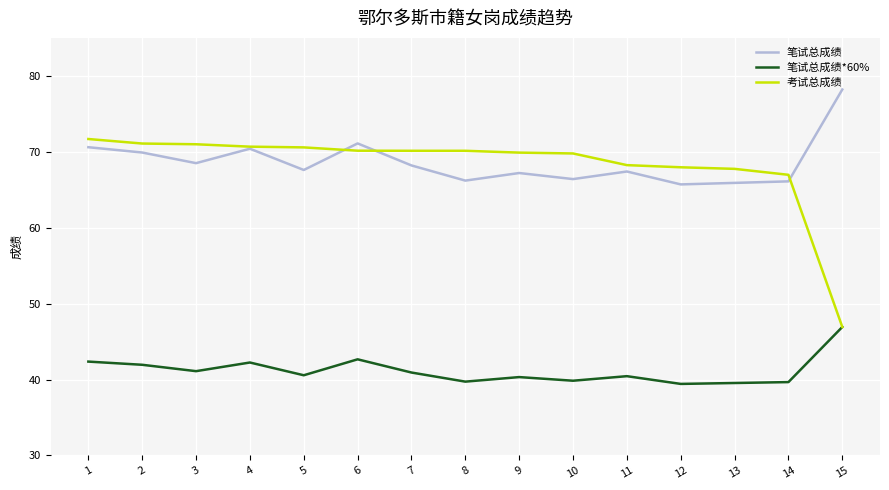

Count the number of data series in this chart.

3